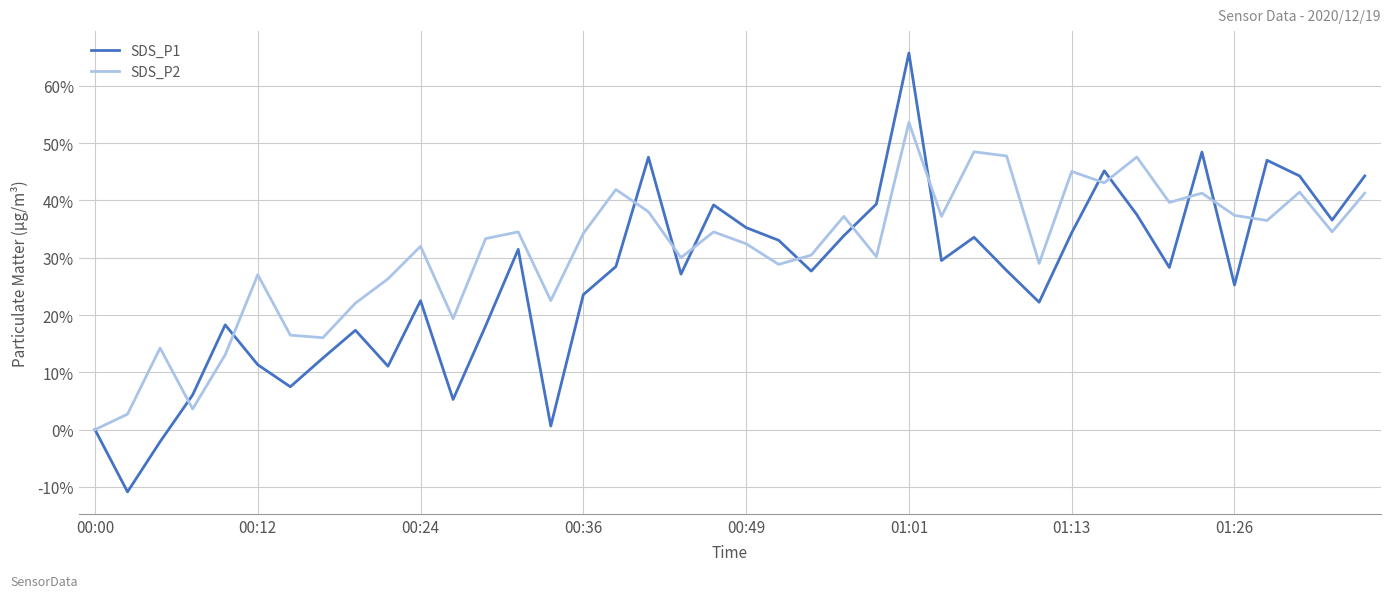

What is the smallest value displayed?

-10.9